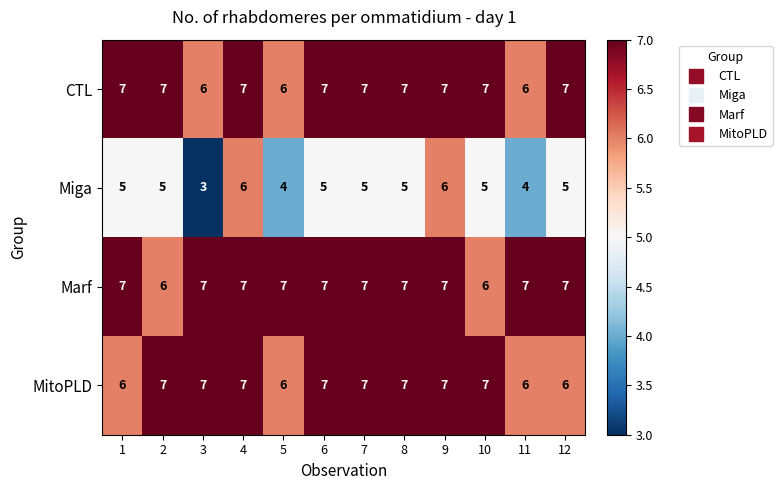

What is the highest value of the MitoPLD series?

7